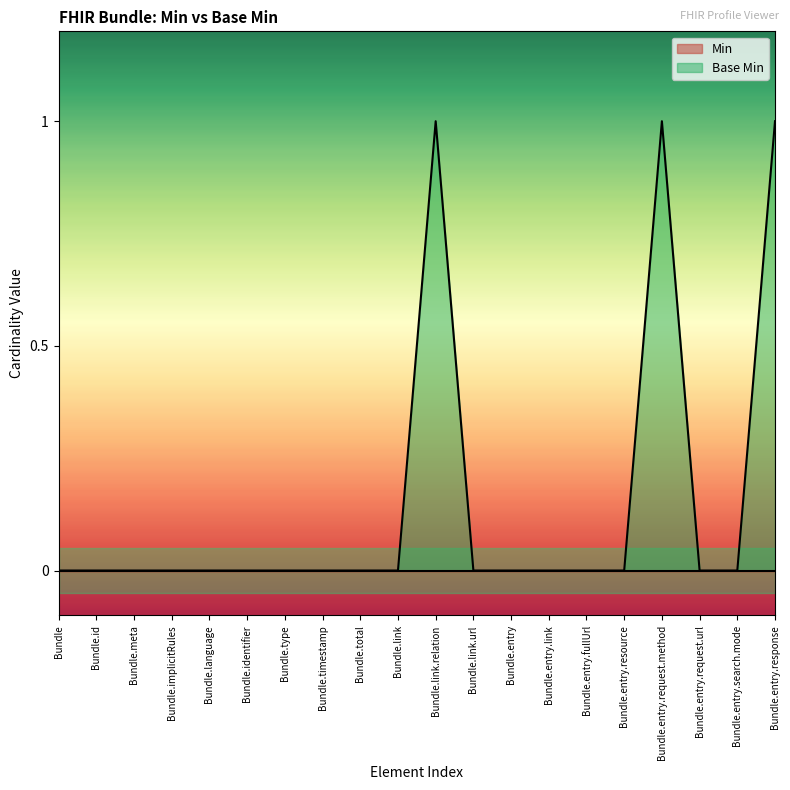

What position from the left is Bundle.timestamp?

8